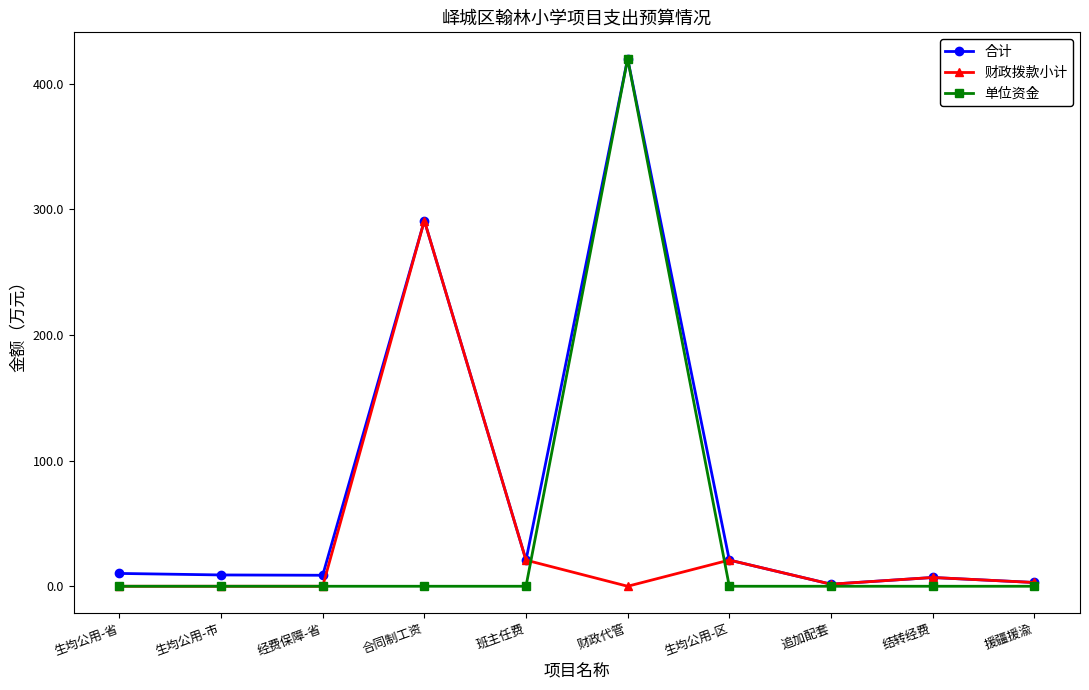

What is the sum of all 合计 values?

792.3